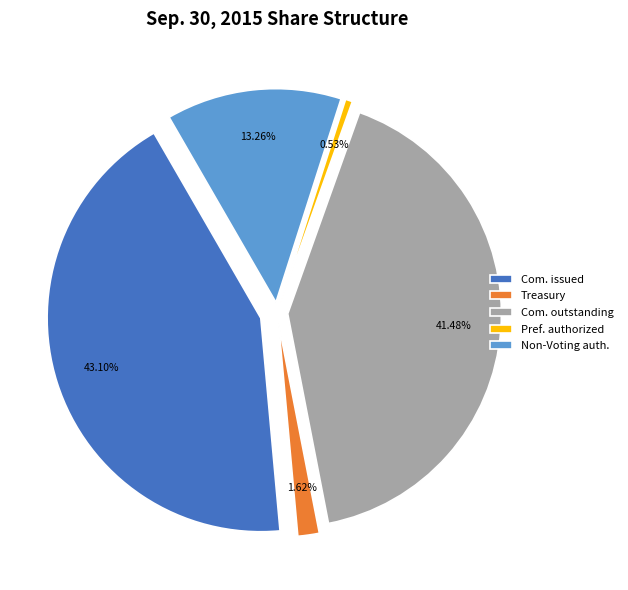

What is the smallest slice in the pie chart?

Preferred stock, shares authorized